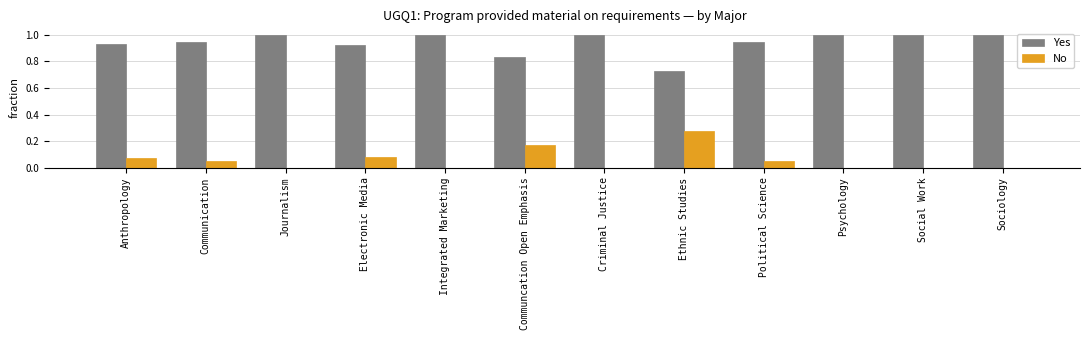

The Yes series shows 1.3 at Communication. True or false?

False